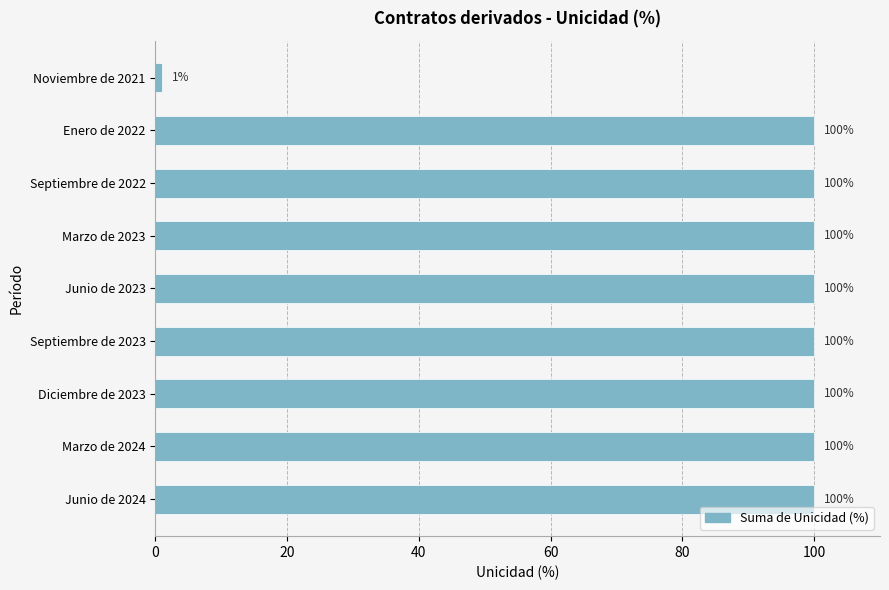

What is the label of the 7th bar from the bottom?

Septiembre de 2022